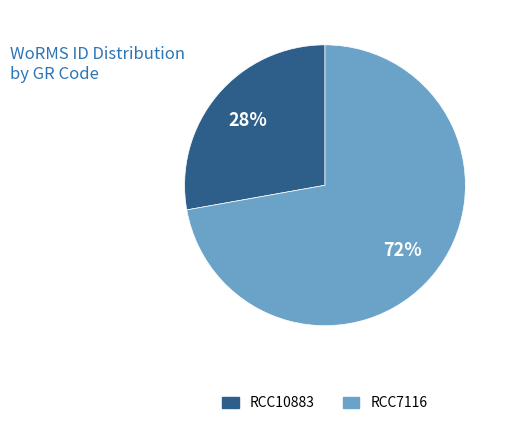

Do RCC7116 and RCC10883 together represent more than half of the pie?

Yes